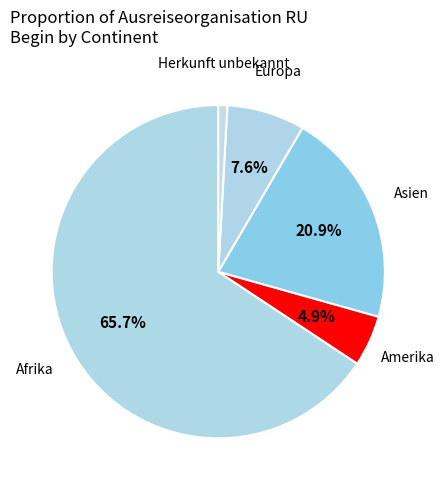

How many segments does this pie chart have?

5